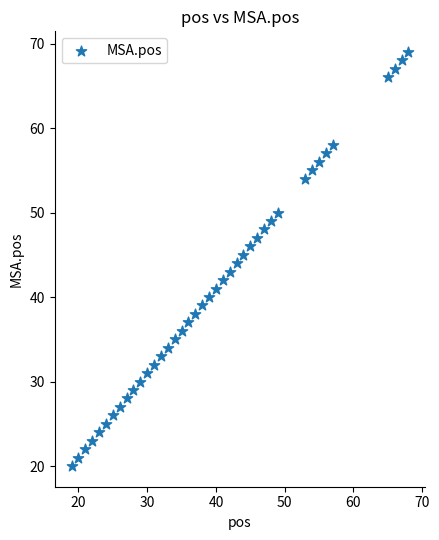

What is the range of X values (max minus min)?

49